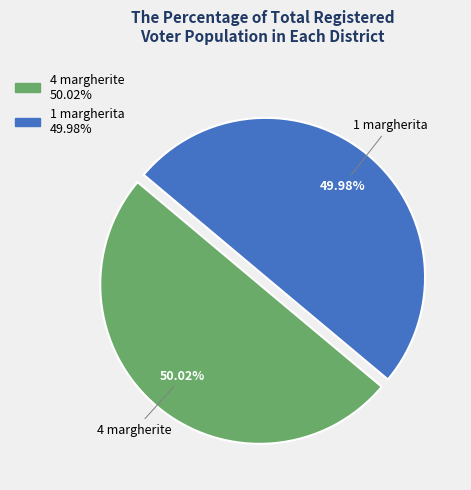

Is it true that 4 margherite is 50% of the pie?

True